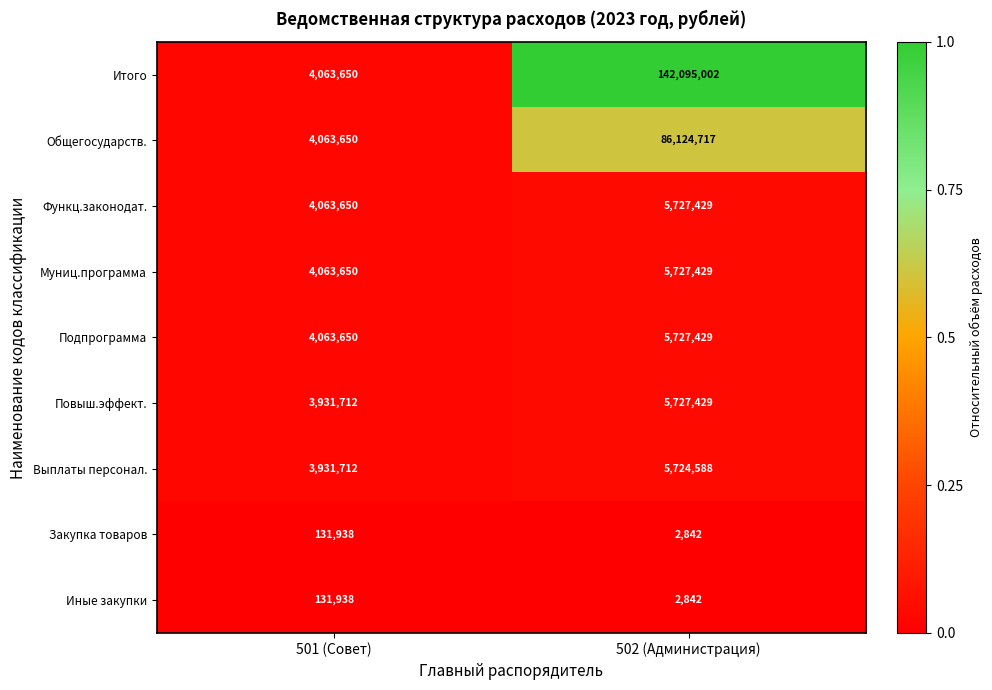

Between 501 (Совет) and 502 (Администрация), which series saw the biggest shift?

Итого